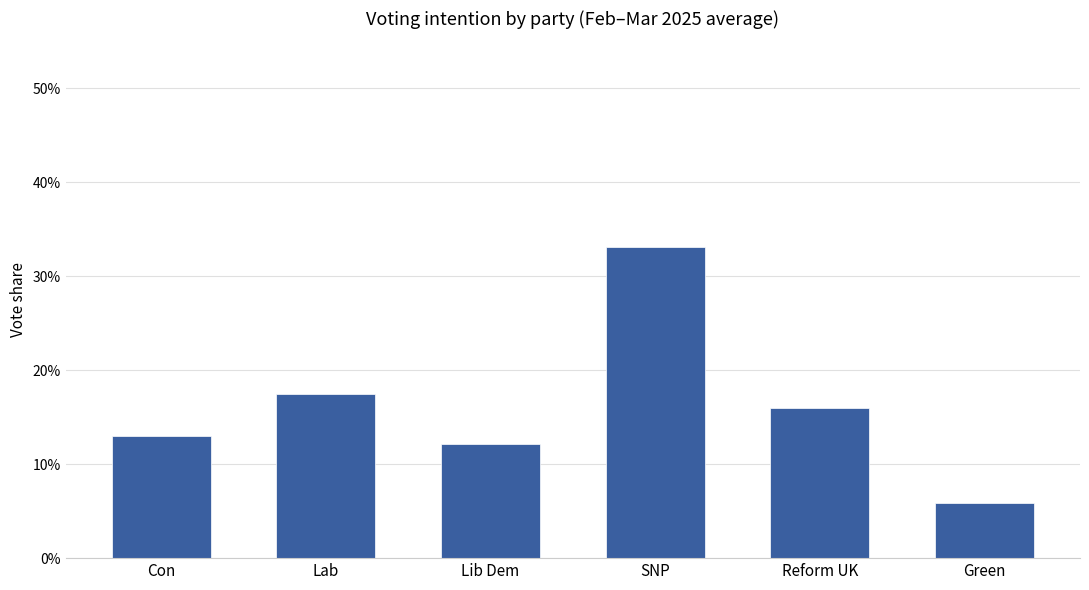

What is the label of the 3rd bar from the right?

SNP